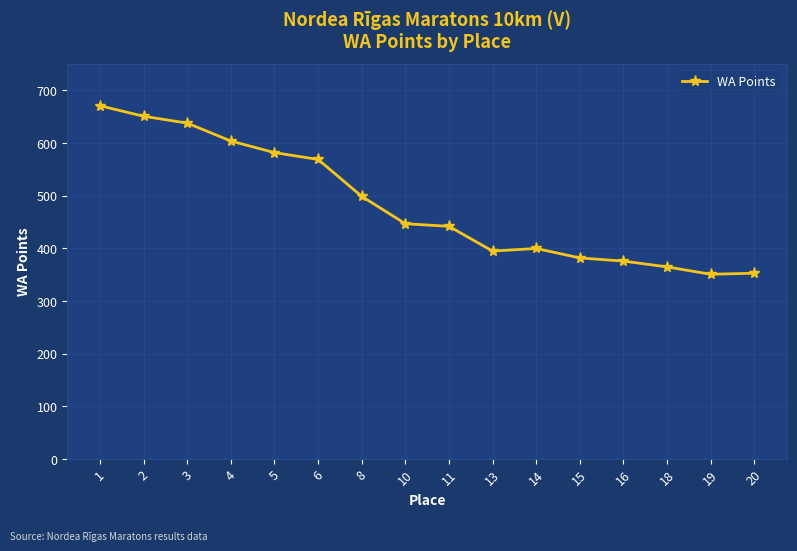

Count the number of data series in this chart.

1